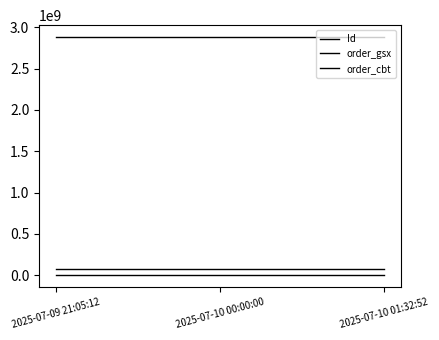

At 2025-07-10 01:32:52, list the series in order from largest to smallest.

order_cbt, Id, order_gsx